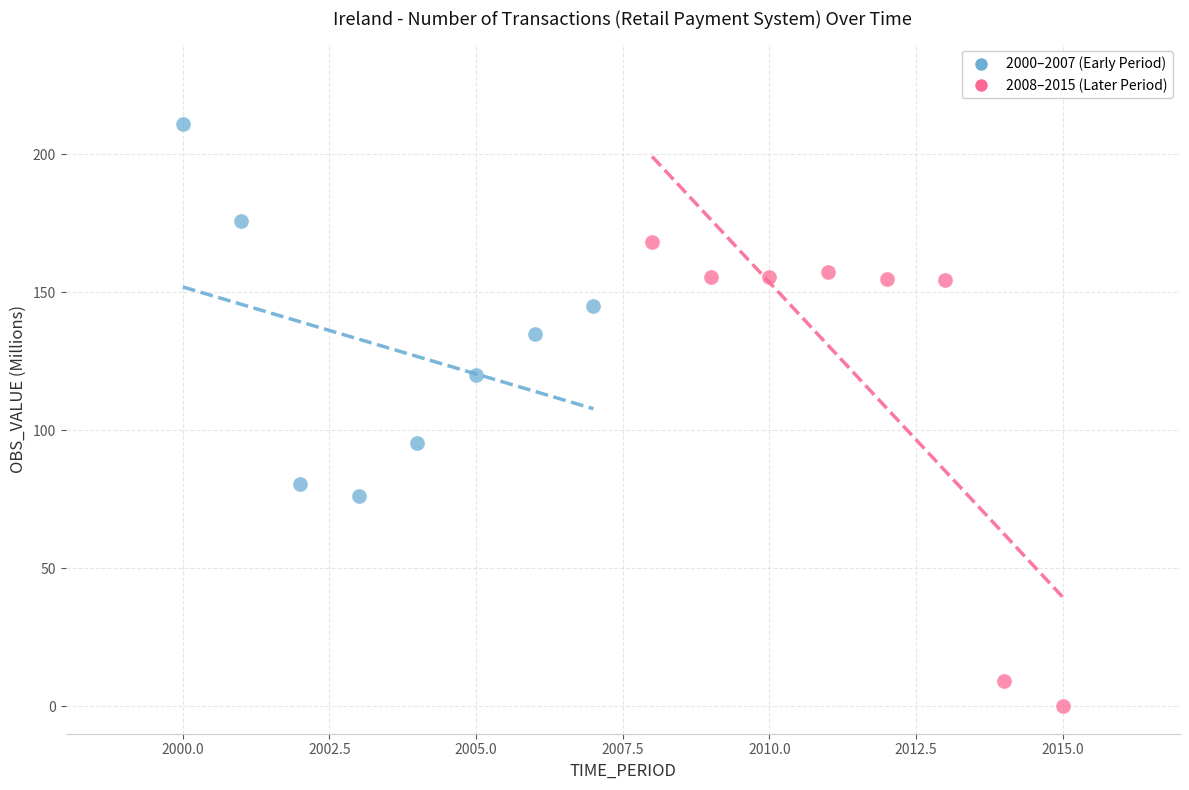

Which series contains the lowest Y value?

2008–2015 (Later Period)